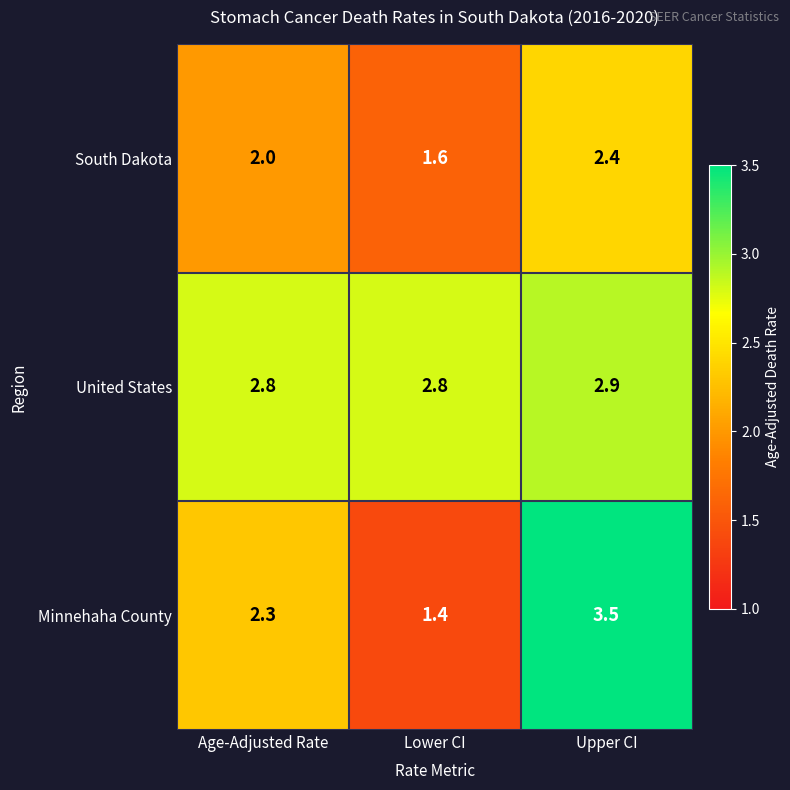

What is the spread (max minus min) of values at Lower CI?

1.4